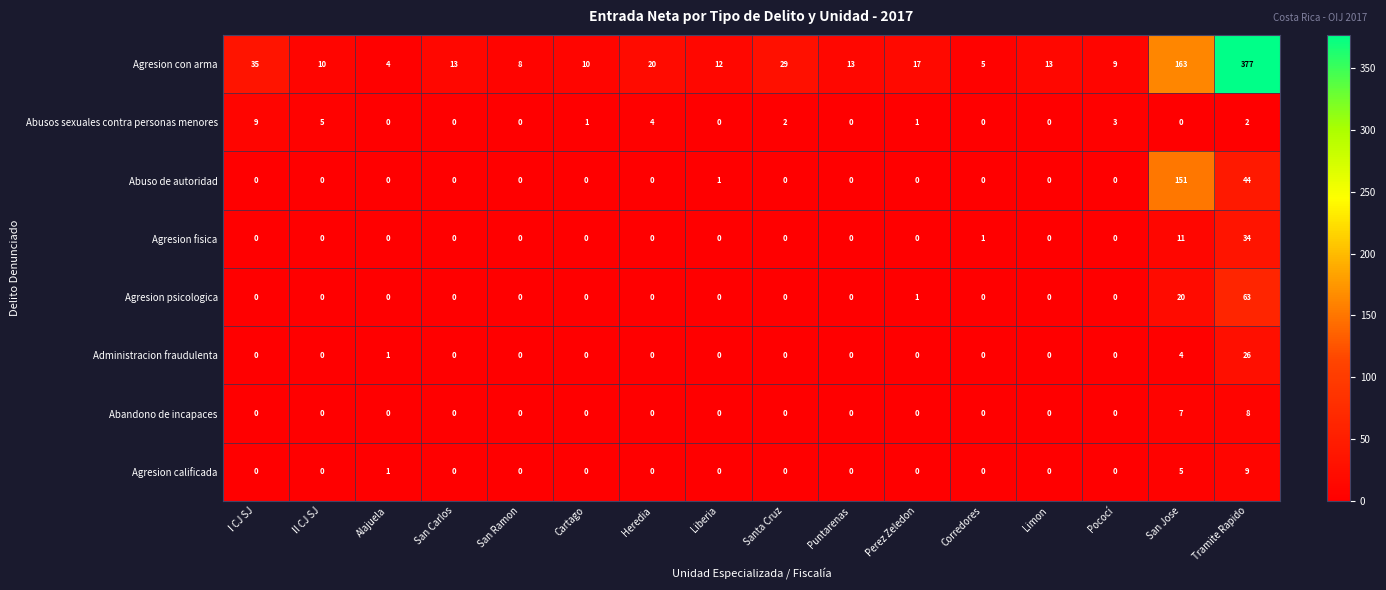

Which series changed the most between II CJ SJ and Cartago?

Abusos sexuales contra personas menores